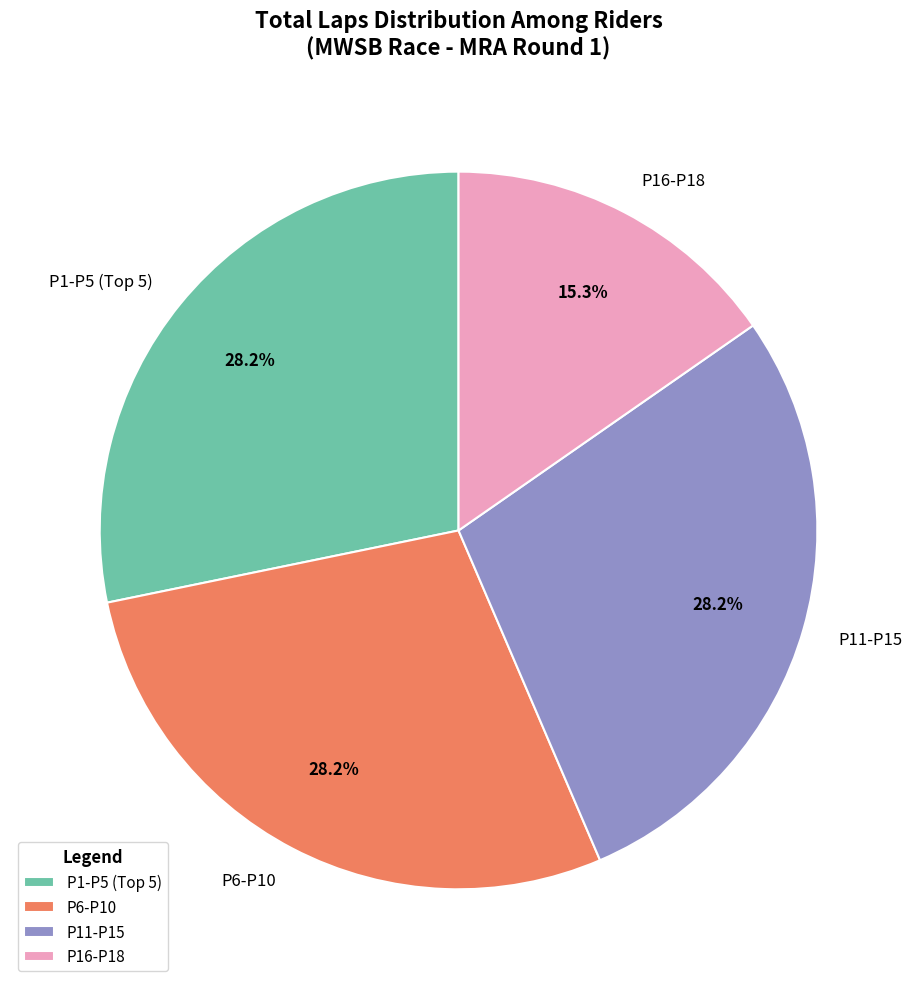

Combined, do P16-P18 and P6-P10 account for over 50%?

No